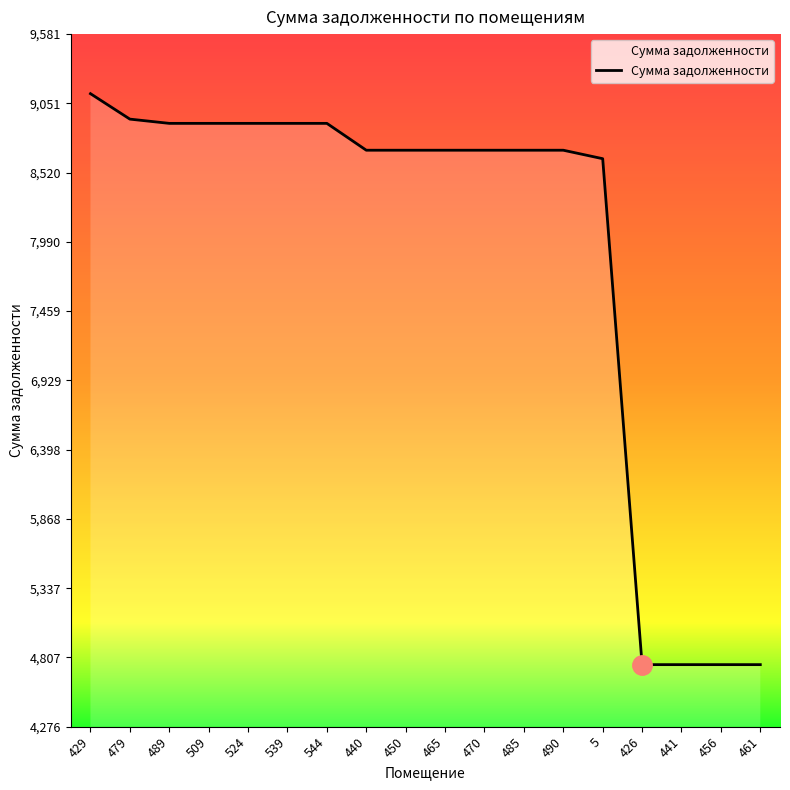

Is it true that the value at 456 is 1136.1?

False